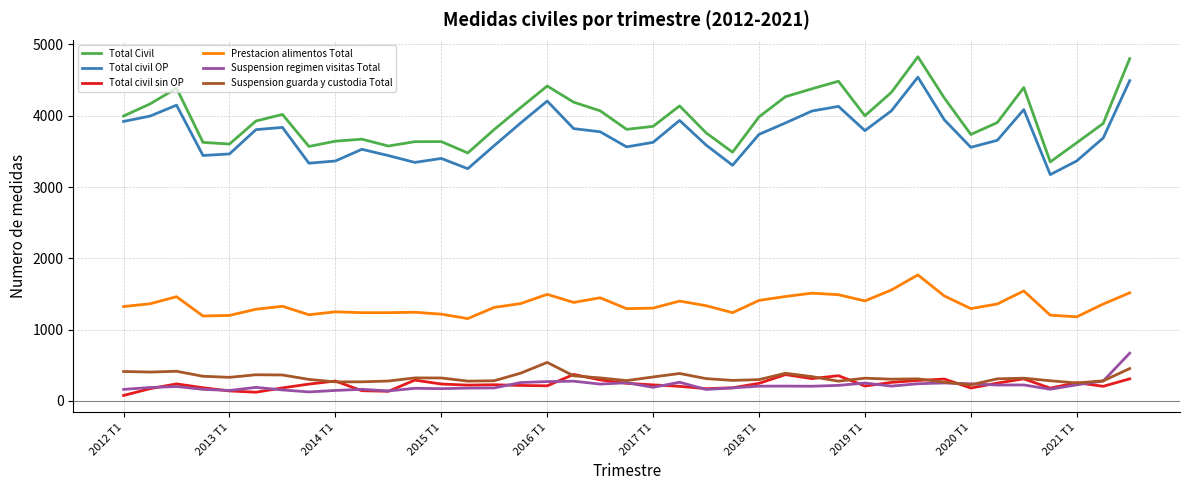

True or false: Total civil OP and Suspension regimen visitas Total cross at least once.

False